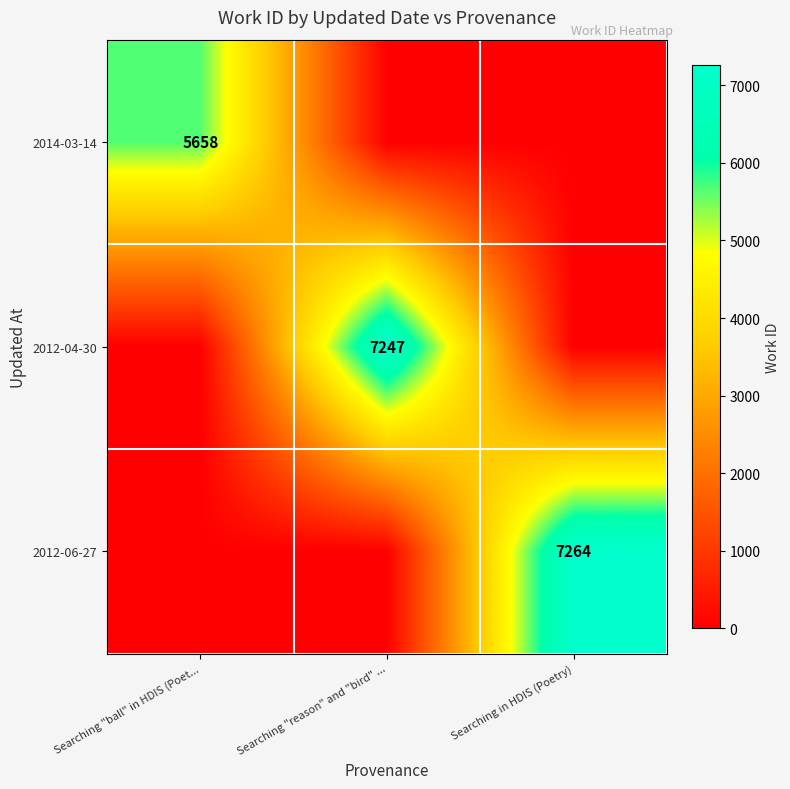

Is it true that 2012-06-27 equals 1761 at Searching in HDIS (Poetry)?

False